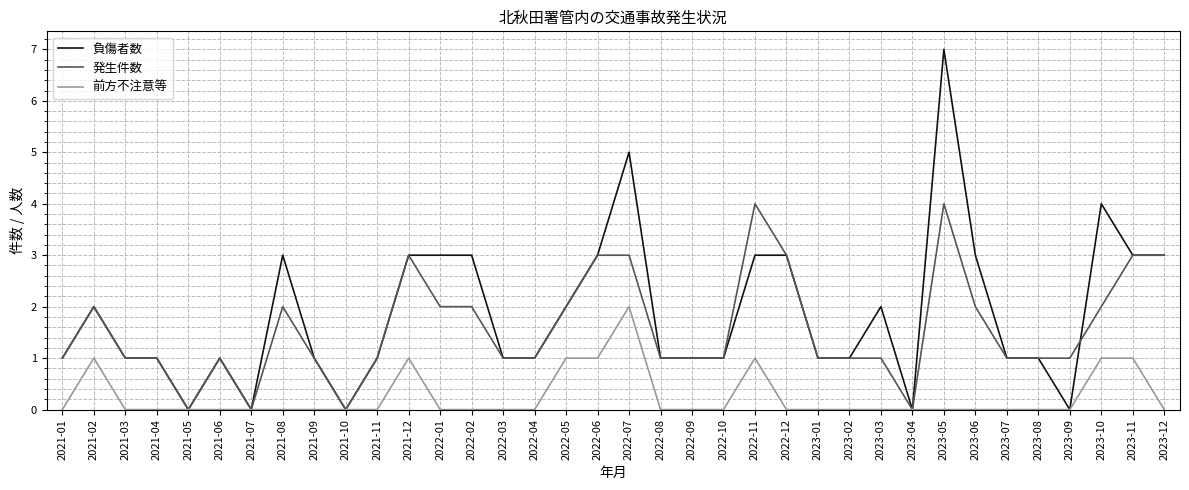

At which category is the sum across all series the highest?

2023-05